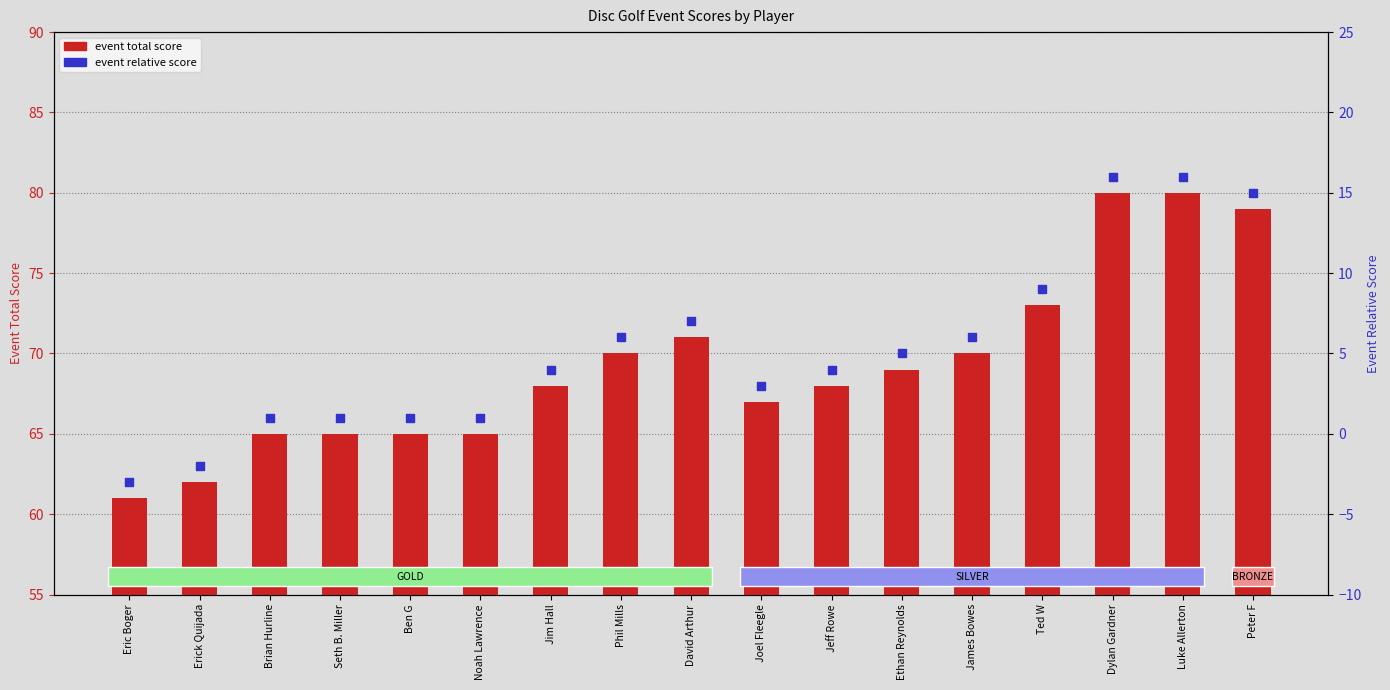

Which series has the largest Y range (max minus min)?

event total score